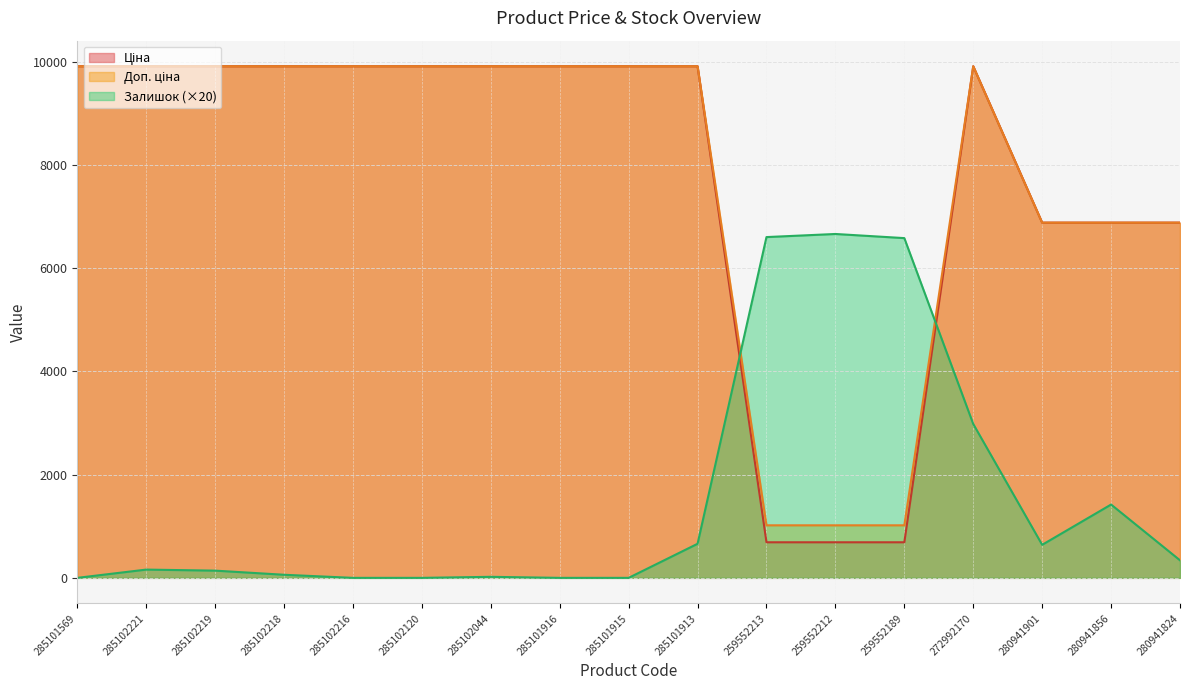

Does the chart display data point markers on the line(s)?

No